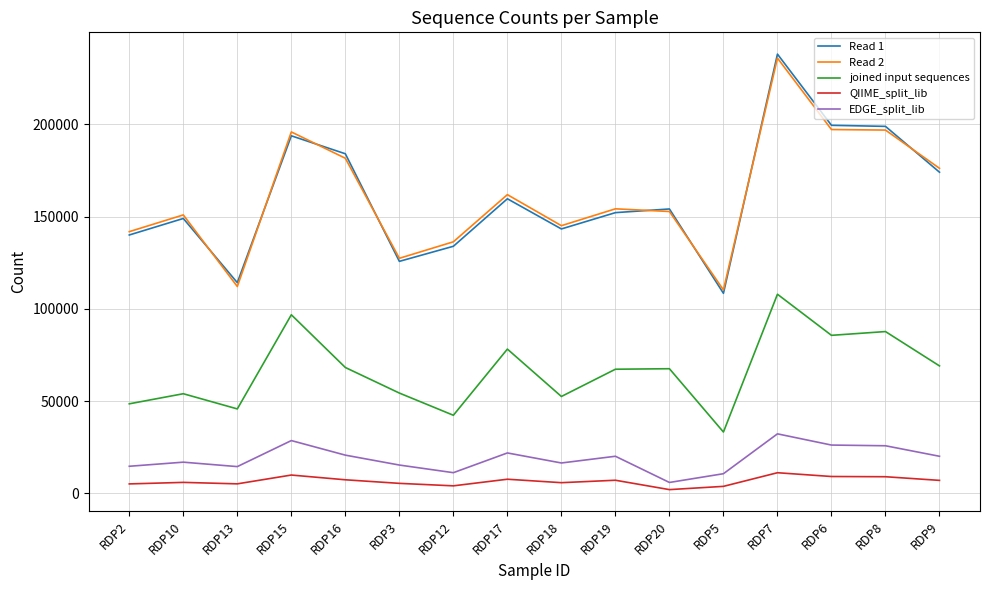

The value of QIIME_split_lib at RDP15 is 9900. True or false?

True